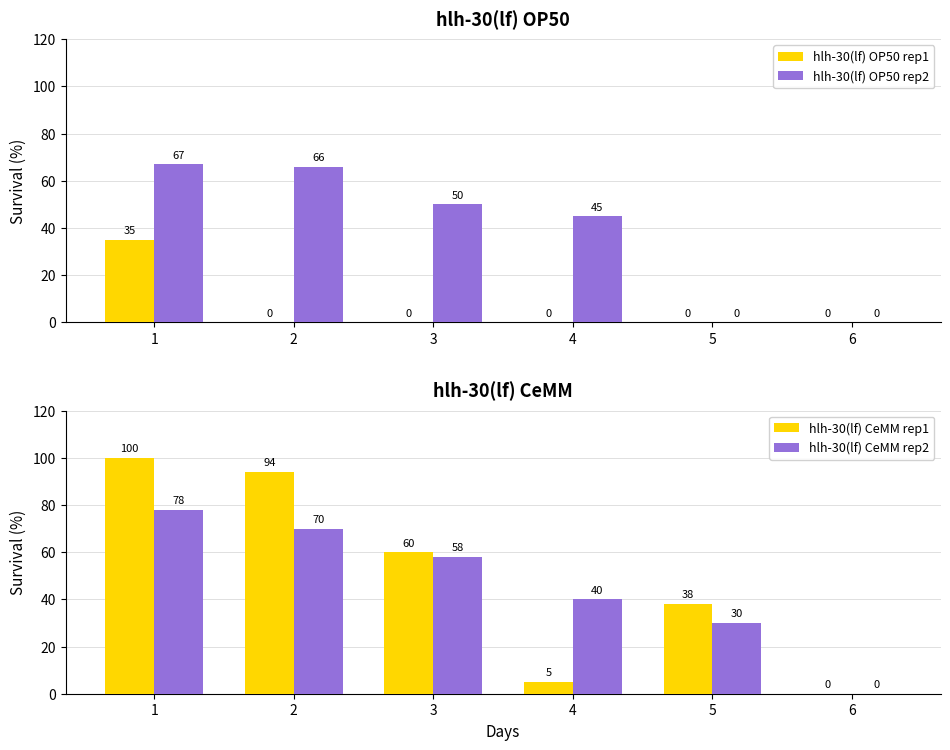

The value of hlh-30(lf) CeMM rep1 at 5 is 15. True or false?

False